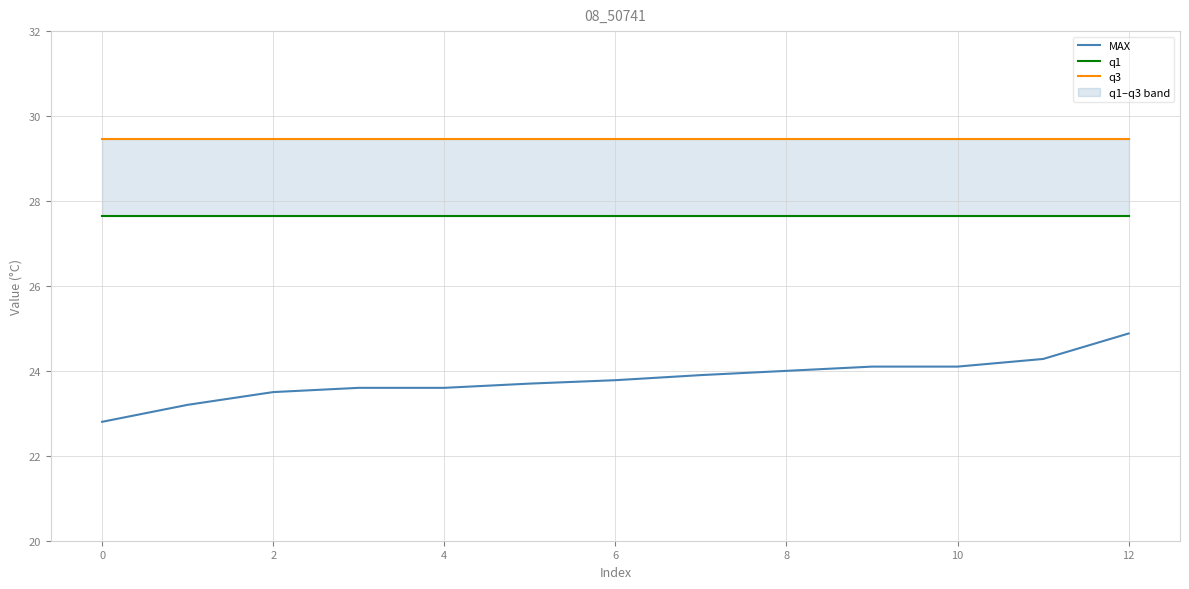

What is the maximum value for MAX?

24.9